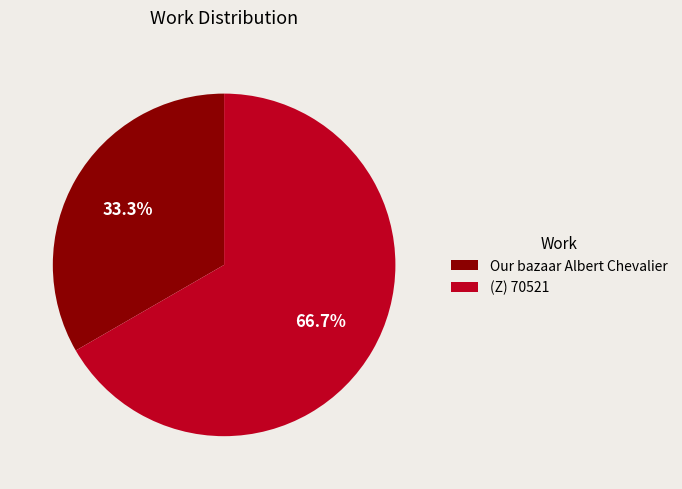

Between Our bazaar Albert Chevalier and (Z) 70521, which is larger?

(Z) 70521